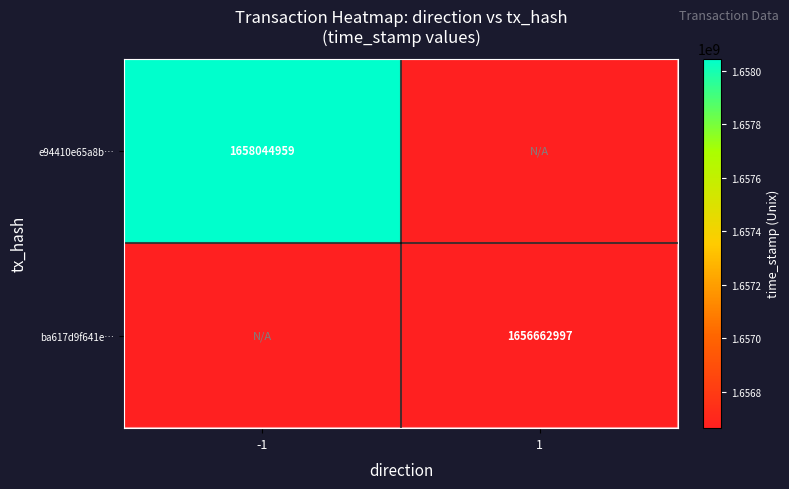

At how many categories does at least one series exceed 1656980247?

1